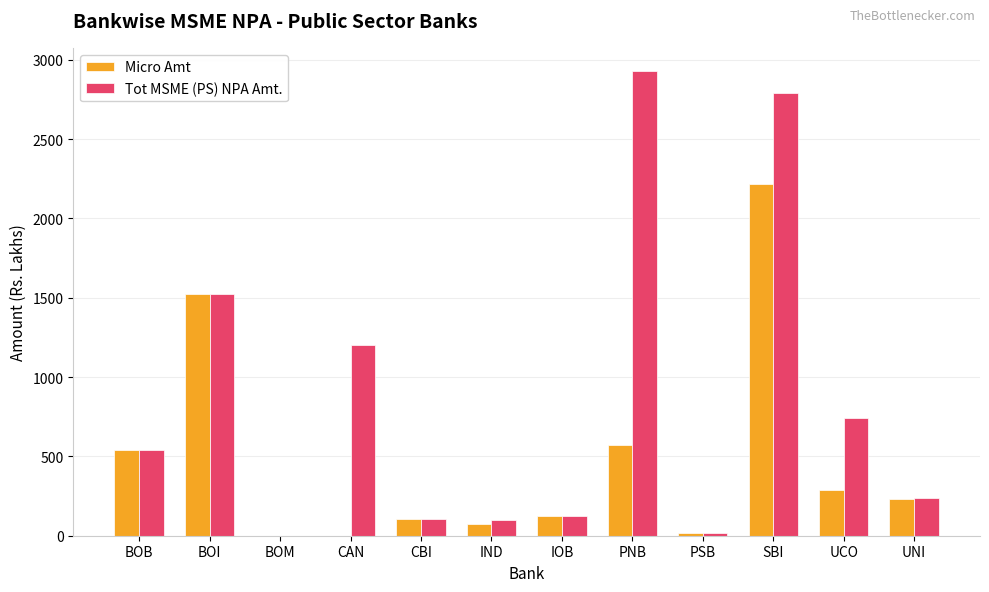

True or false: Tot MSME (PS) NPA Amt. has a value of 1776.0 at CAN.

False